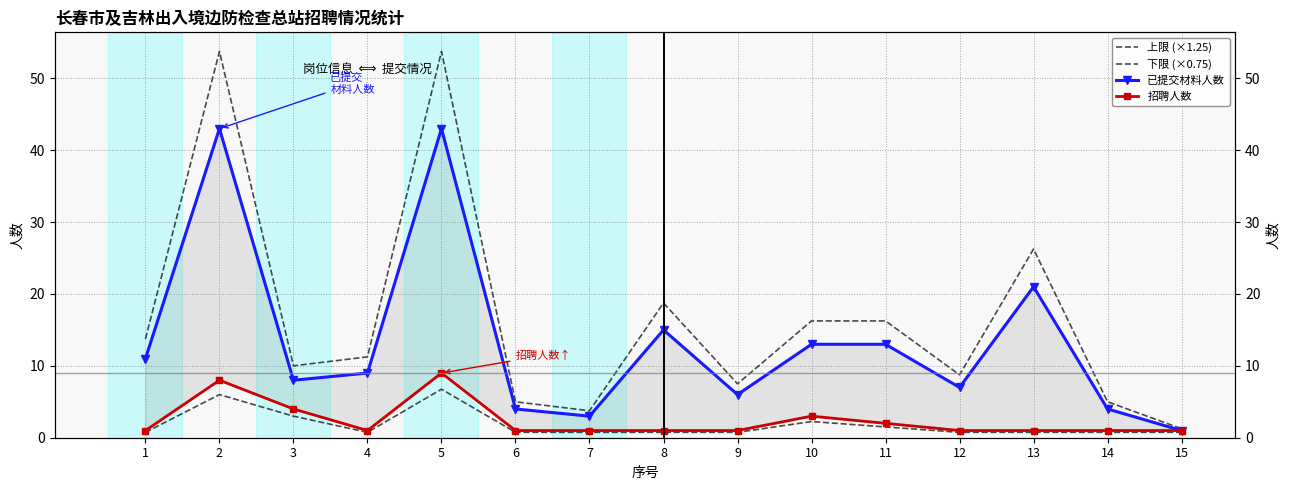

What is the difference between the 招聘人数 values at 3 and 7?

3.0